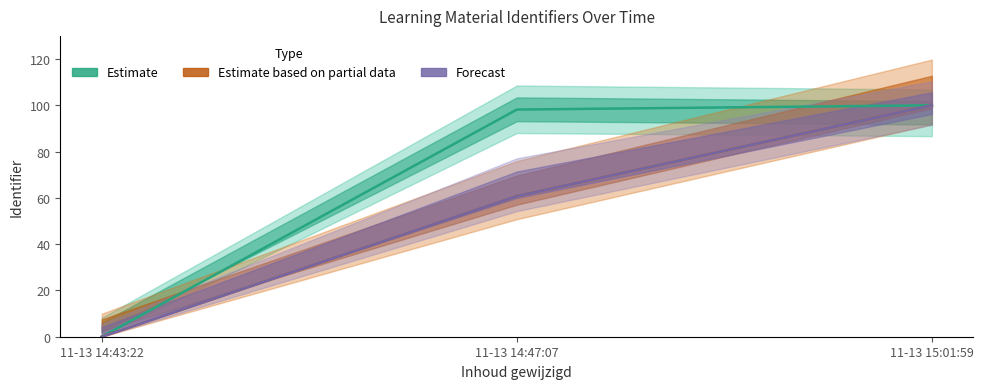

Which has a higher value, 2015-11-13 14:43:22 or 2015-11-13 14:47:07?

2015-11-13 14:47:07